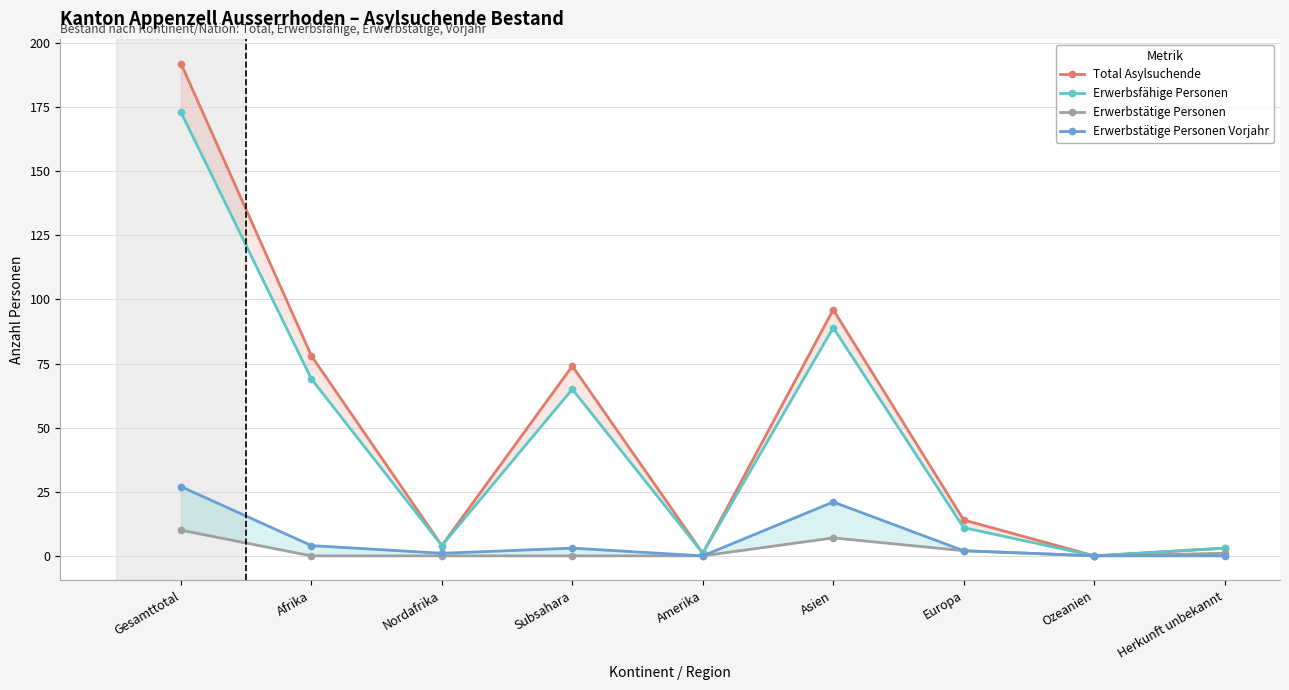

Is it true that Total Asylsuchende equals 0 at Ozeanien?

True